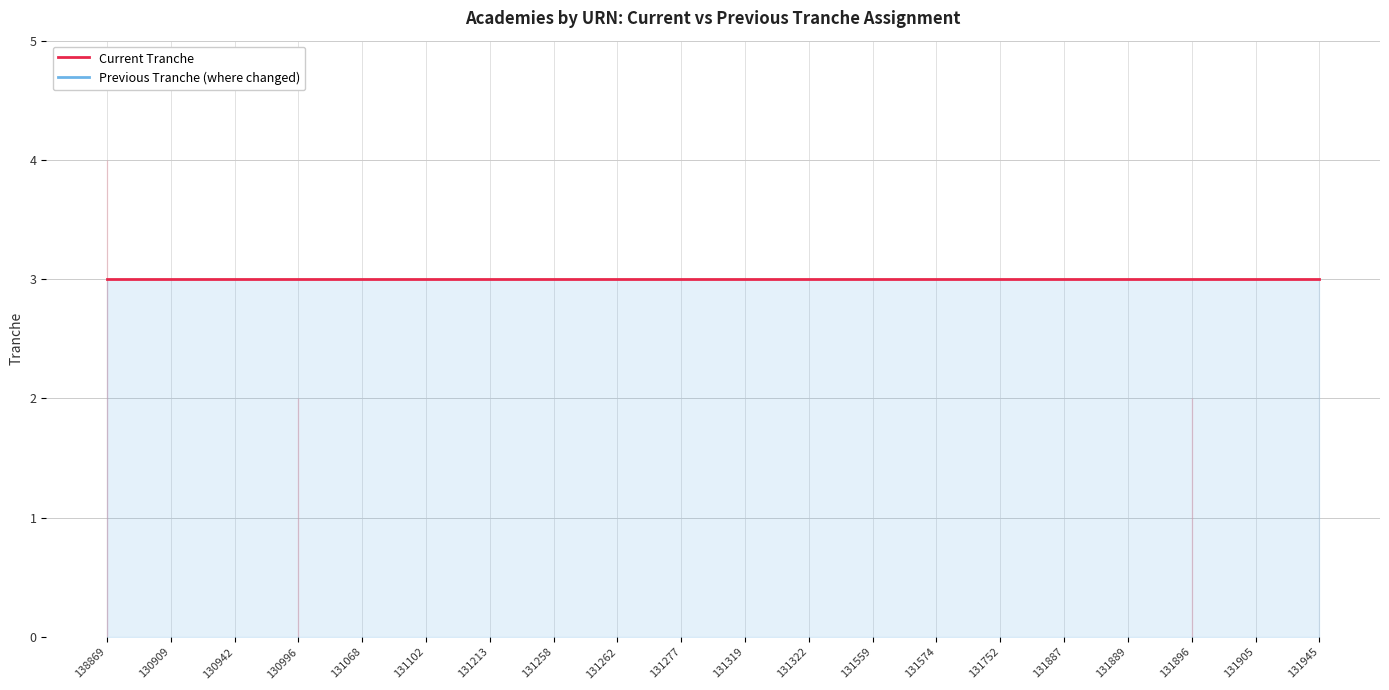

How many values in Previous Tranche (where changed) are above zero?

3